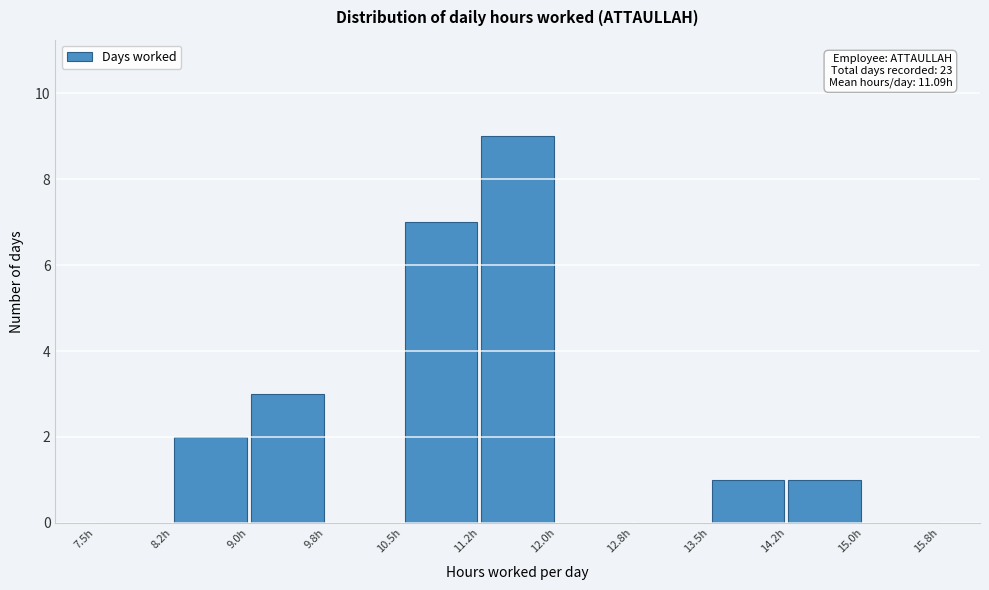

Over which range of the x-axis is the bar tallest?

11.25 to 12.00